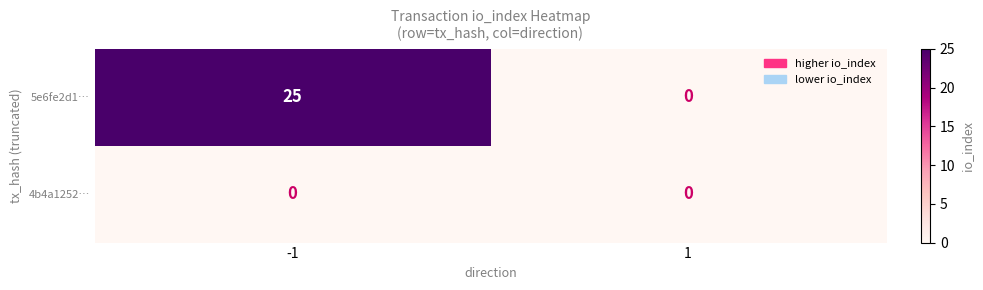

Which series changed the most between -1 and 1?

5e6fe2d1…